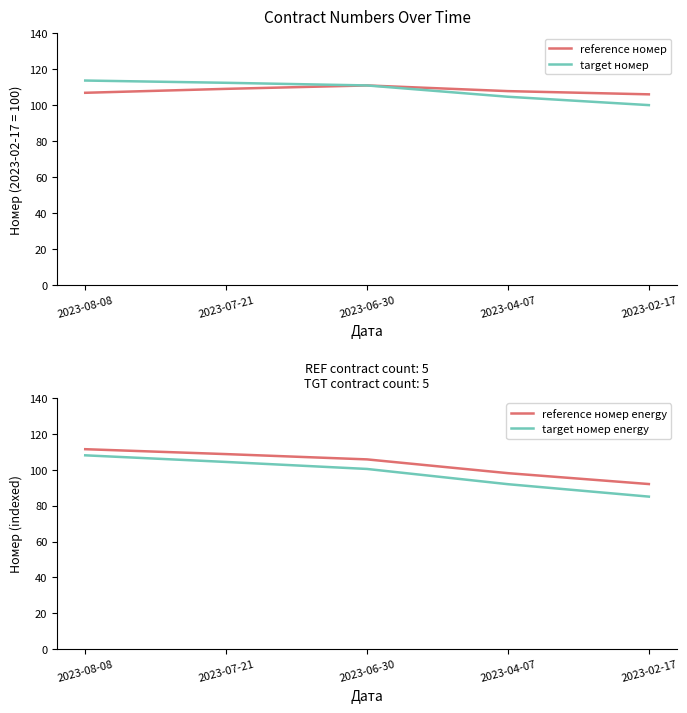

What is the value of the reference номер energy point at the 3rd from the left?

105.7